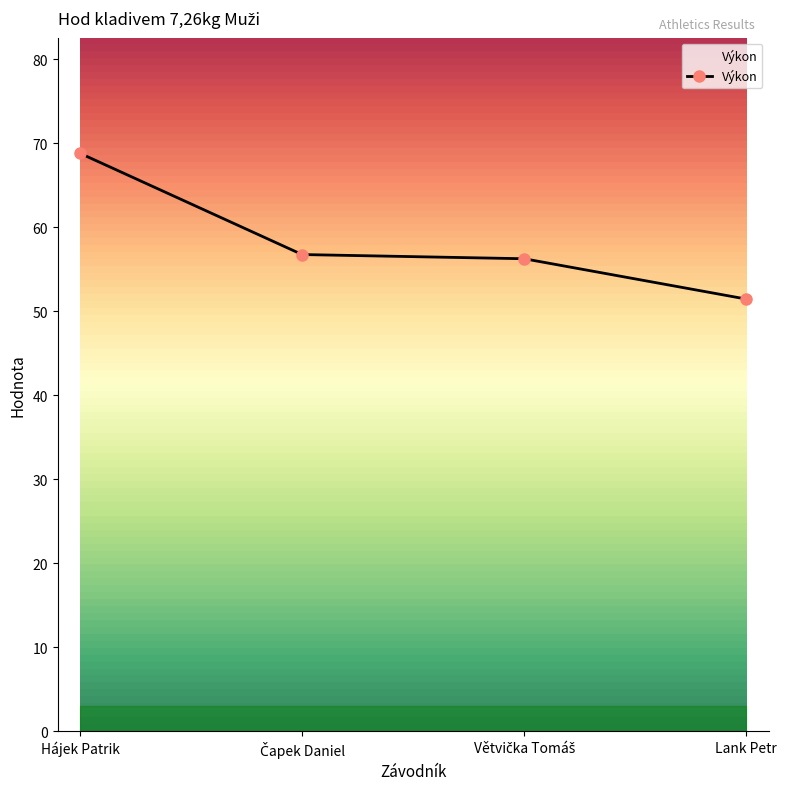

Where does the data first go above 56?

Hájek Patrik